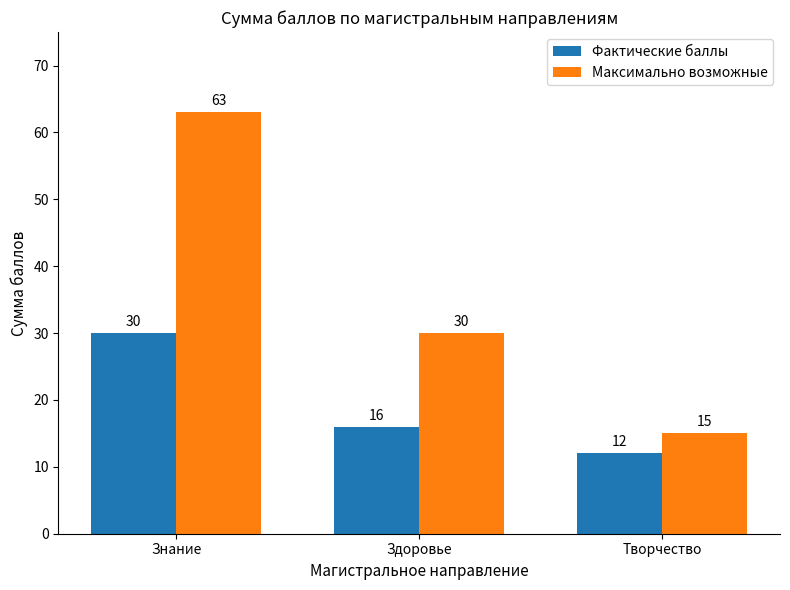

What is the difference between the Фактические баллы values at Здоровье and Знание?

14